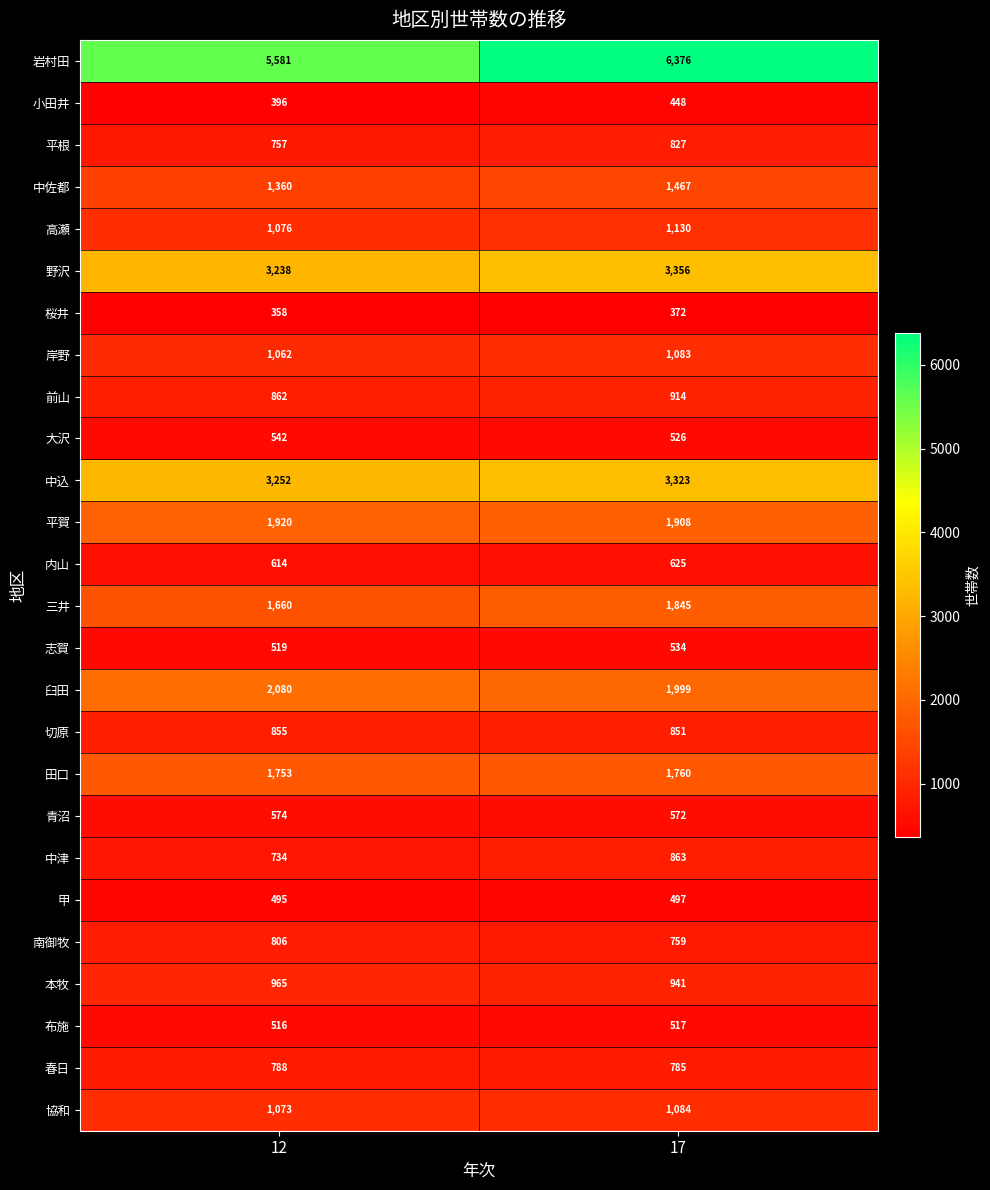

What is the lowest value of the 青沼 series?

572